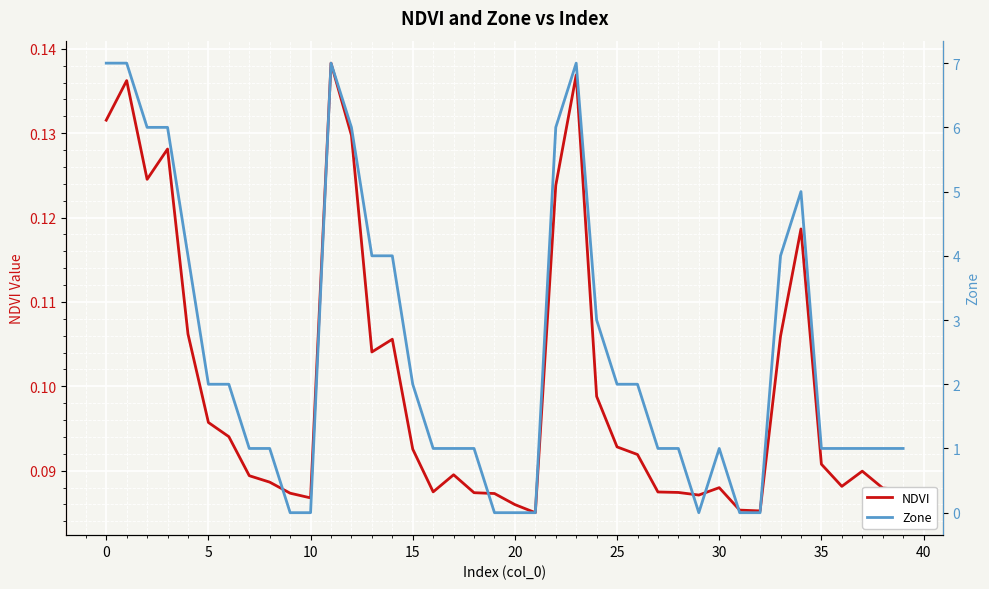

After their last crossing, which series has the higher values: Zone or NDVI?

Zone